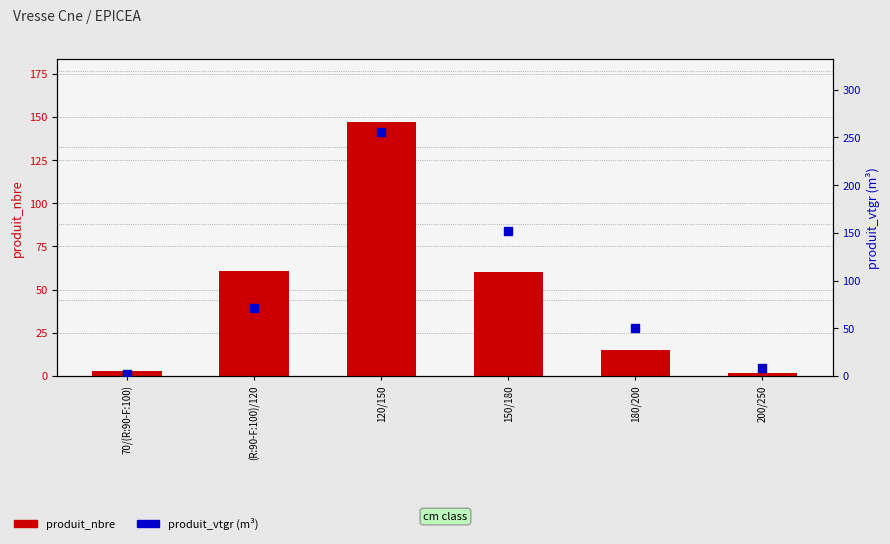

Which series has the largest total across all categories?

produit_vtgr (m³)